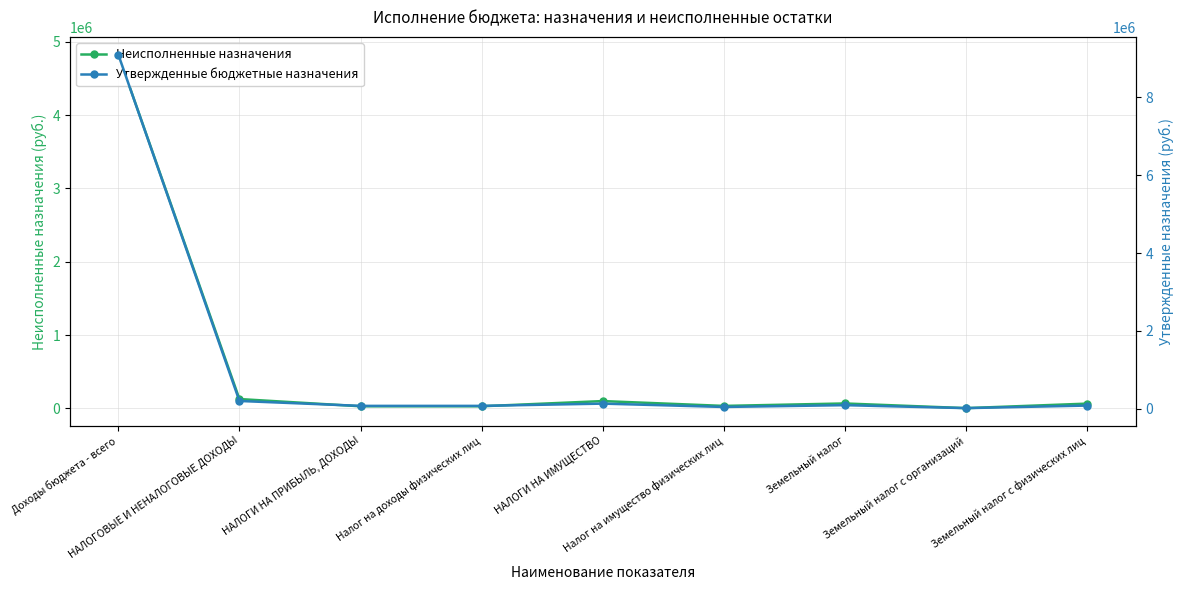

Which category has the lowest value in the Утвержденные бюджетные назначения series?

Земельный налог с организаций